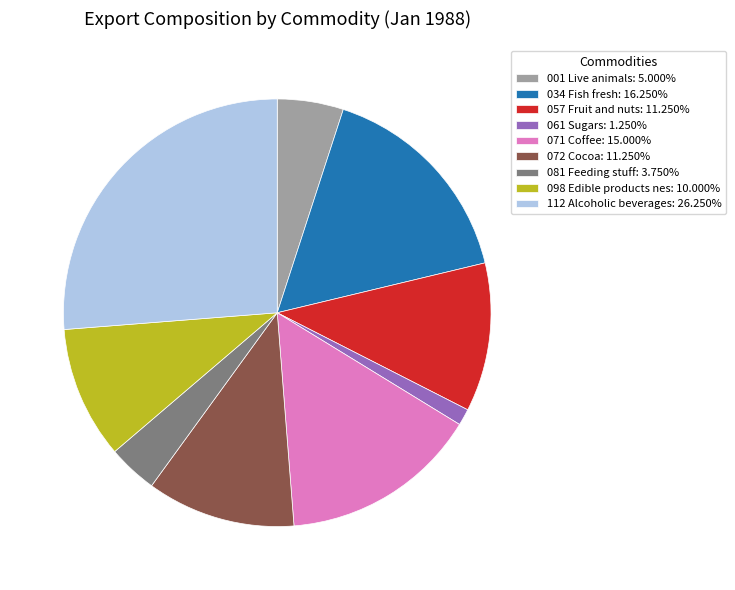

How many segments does this pie chart have?

9